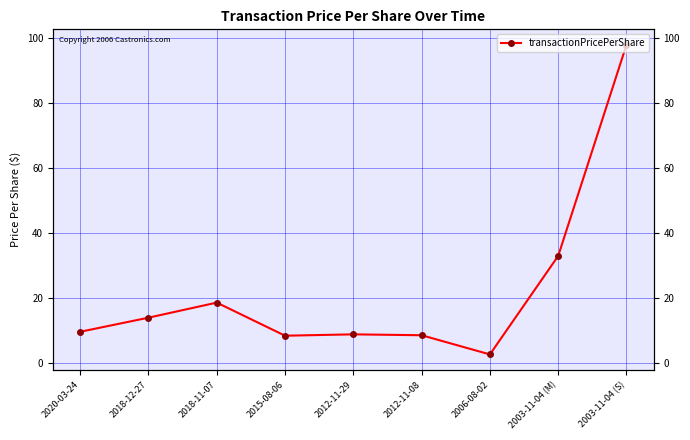

What is the sum of all values?

200.6